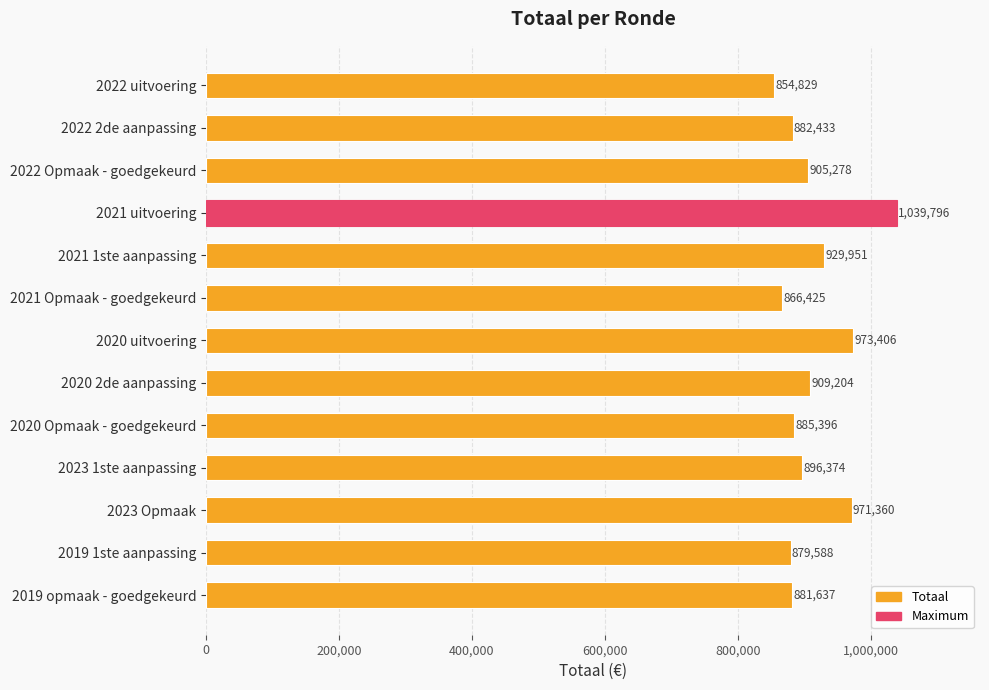

What is the difference between the maximum and minimum values?

184967